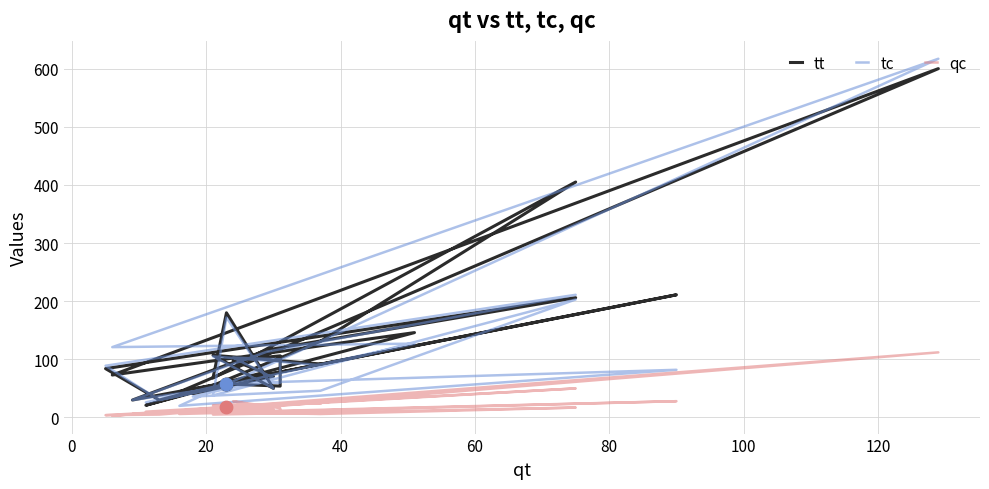

What are all the series names shown in the legend?

tt, tc, qc